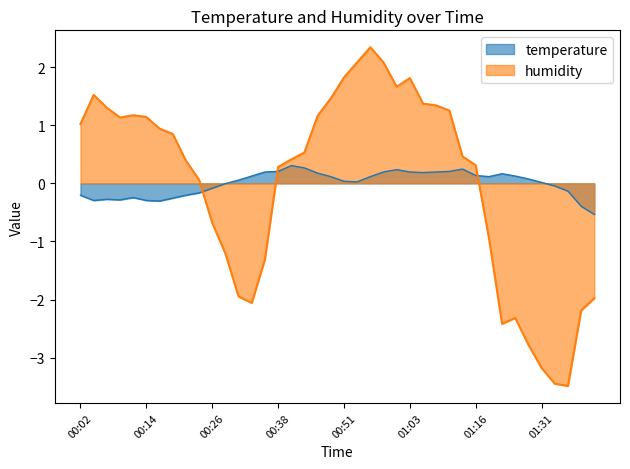

How many categories are shown in the chart?

40